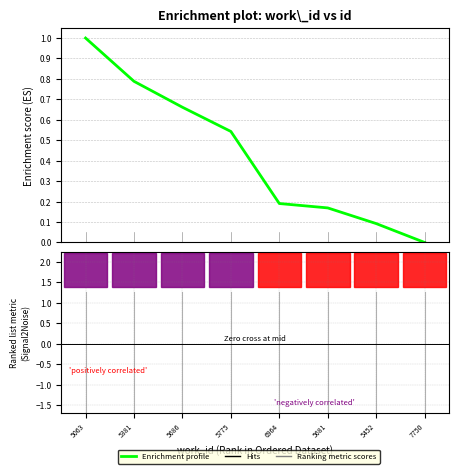

What is the sum of all values?

3.4